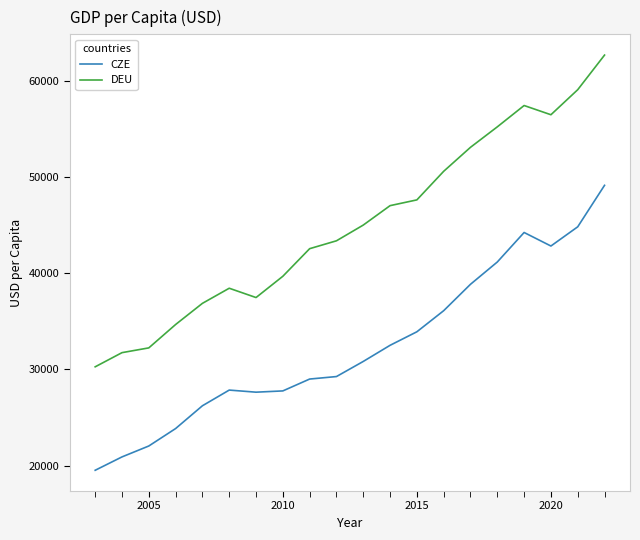

What is the highest value of the CZE series?

49122.3